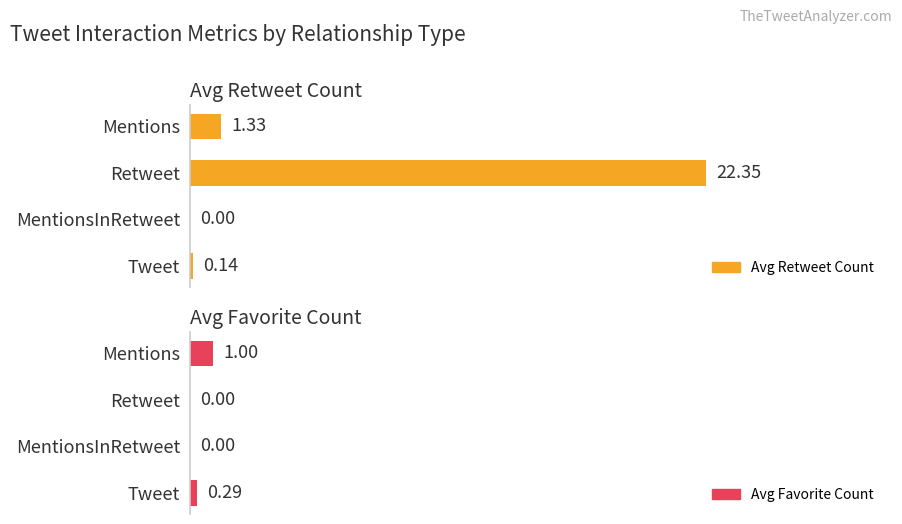

How many bars are there in total?

8